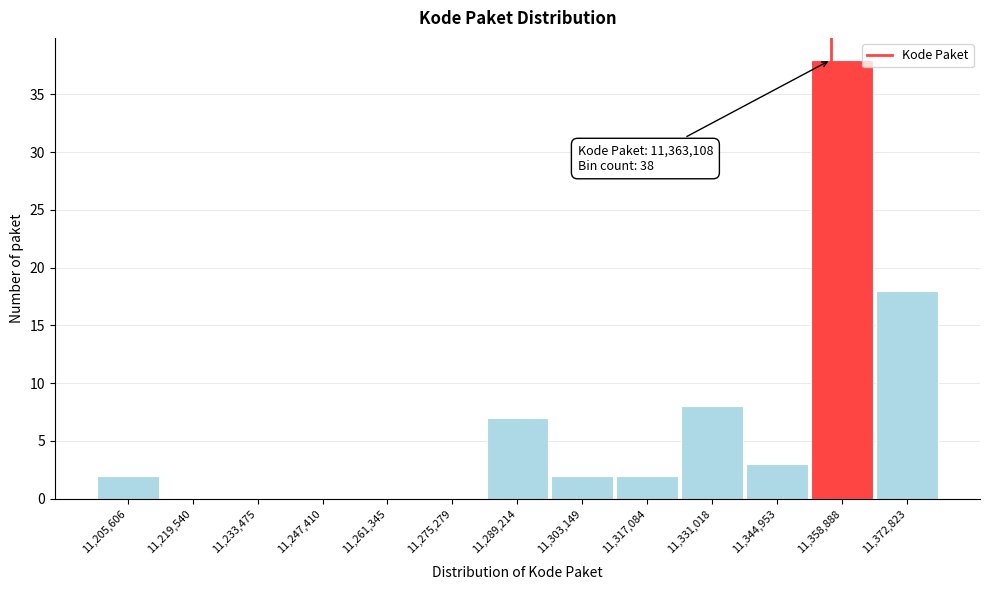

Reading left to right, extract all data points from this chart.

11,205,606=2	11,219,540=0	11,233,475=0	11,247,410=0	11,261,345=0	11,275,279=0	11,289,214=7	11,303,149=2	11,317,084=2	11,331,018=8	11,344,953=3	11,358,888=38	11,372,823=18